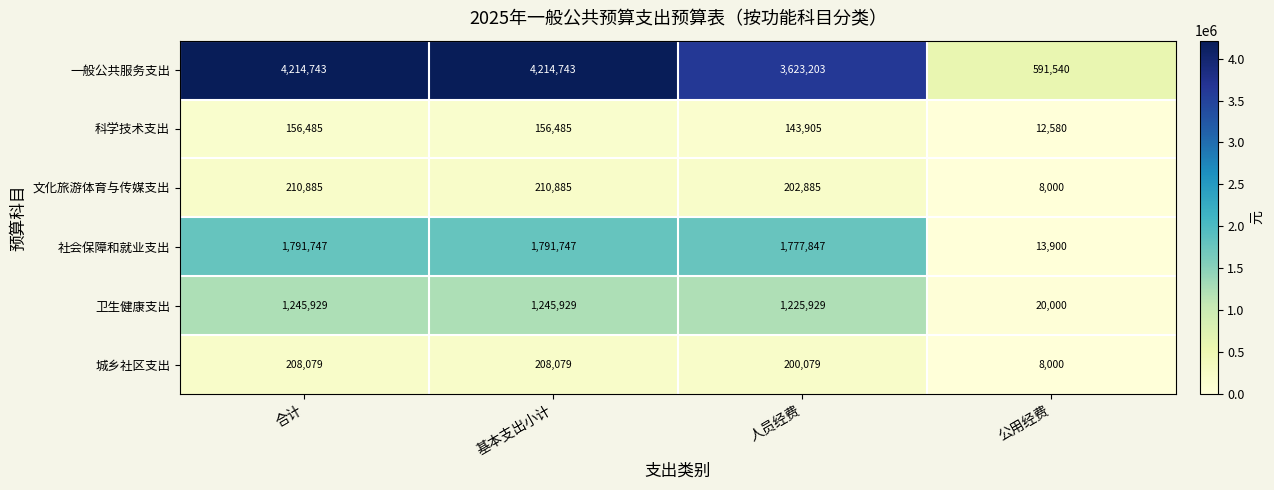

Rank the series by their maximum value, from lowest to highest.

科学技术支出, 城乡社区支出, 文化旅游体育与传媒支出, 卫生健康支出, 社会保障和就业支出, 一般公共服务支出